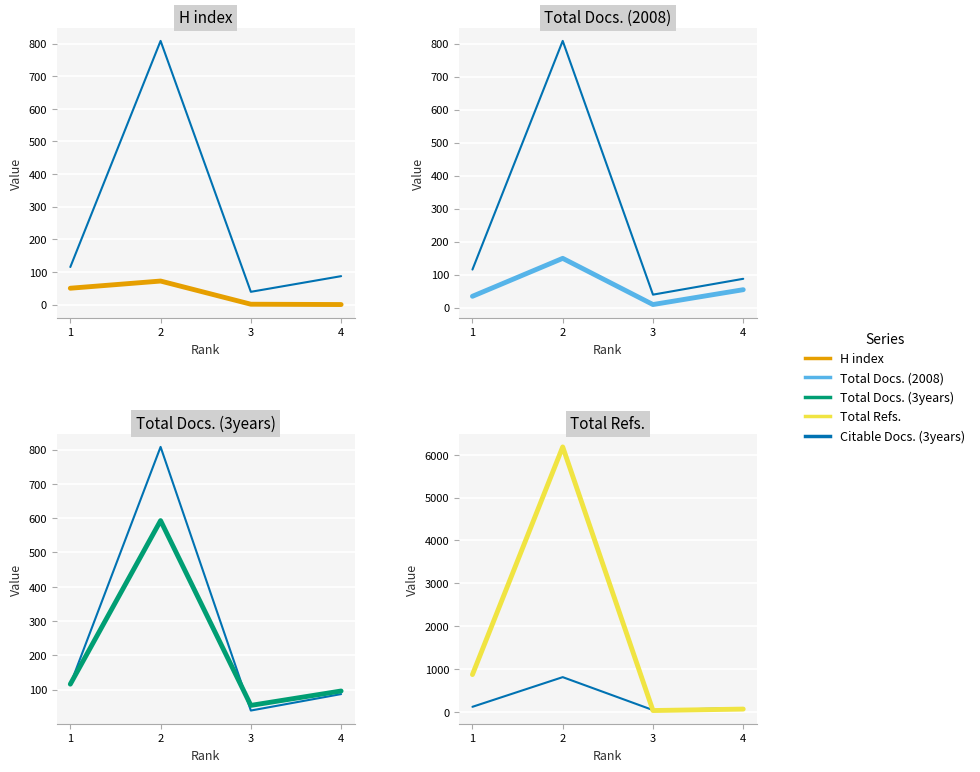

The Citable Docs. (3years) series shows 43 at 1. True or false?

False